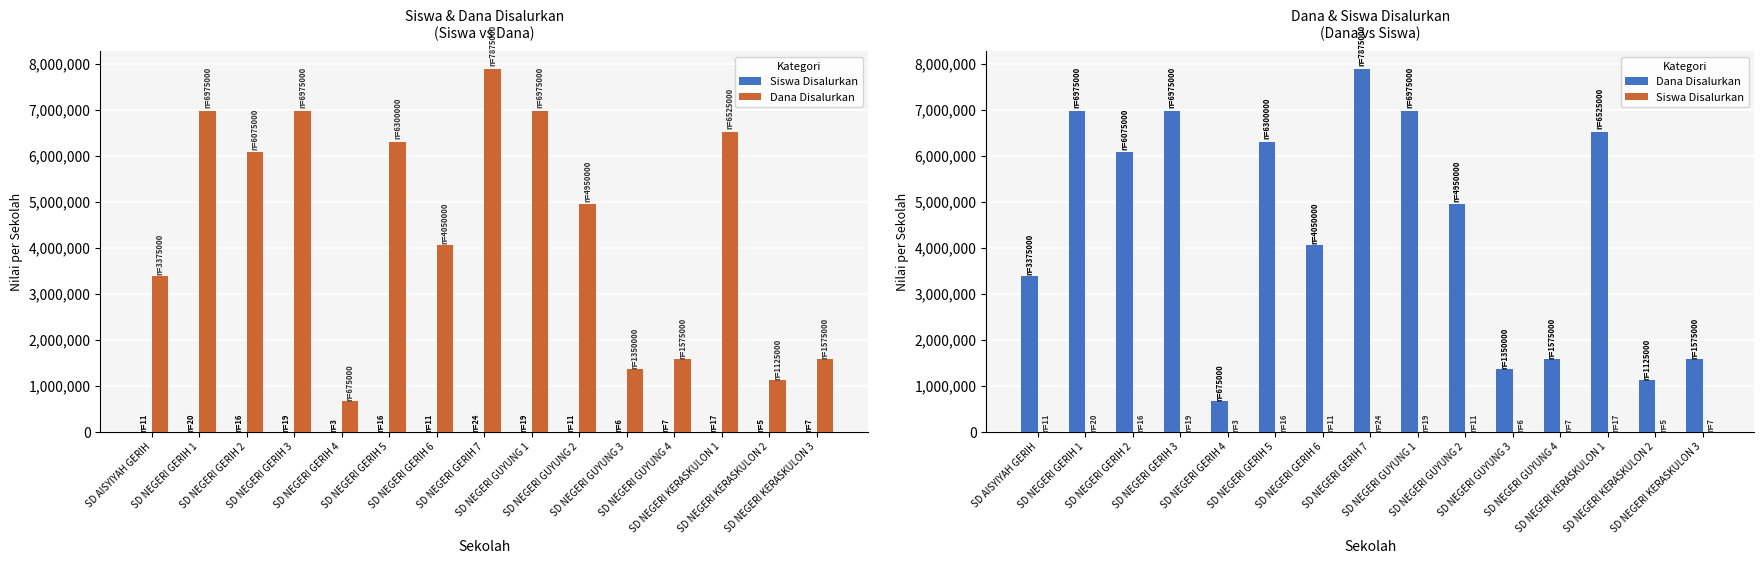

What value does the Siswa Disalurkan series have at SD NEGERI KERASKULON 1, to the nearest 10?

20